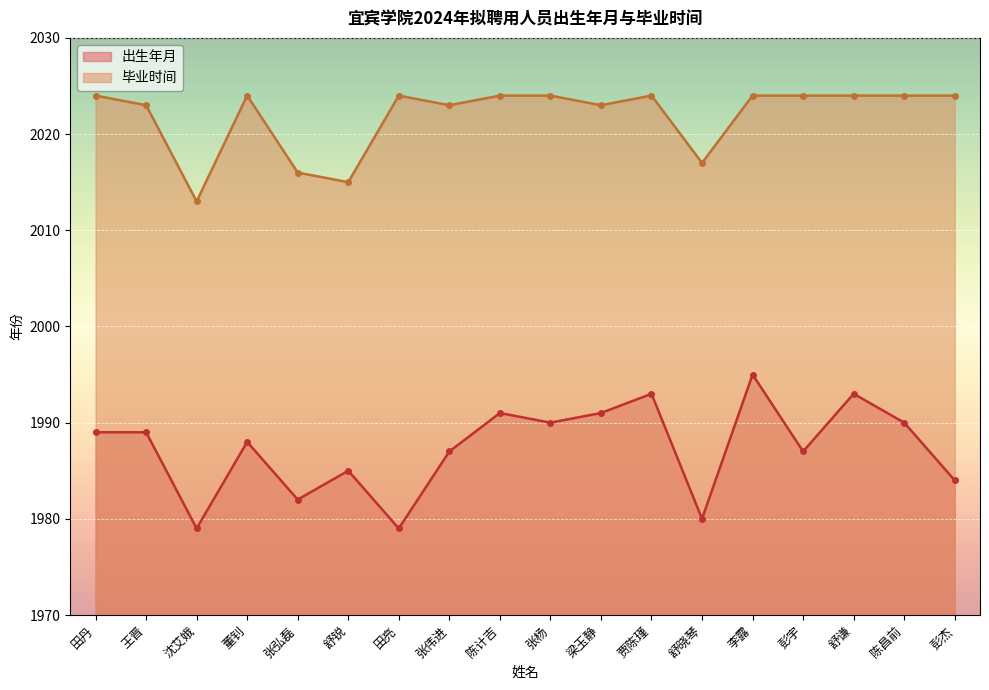

At which label does 毕业时间 reach its minimum?

沈艾娥